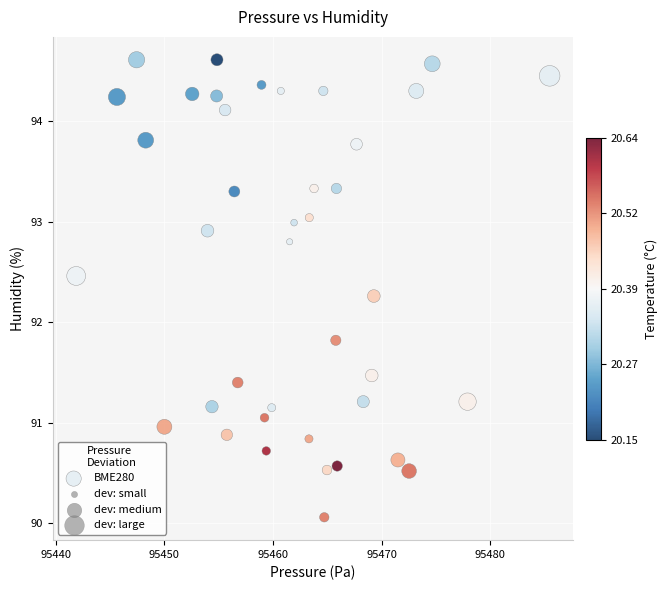

What is the range of X values (max minus min)?

43.6